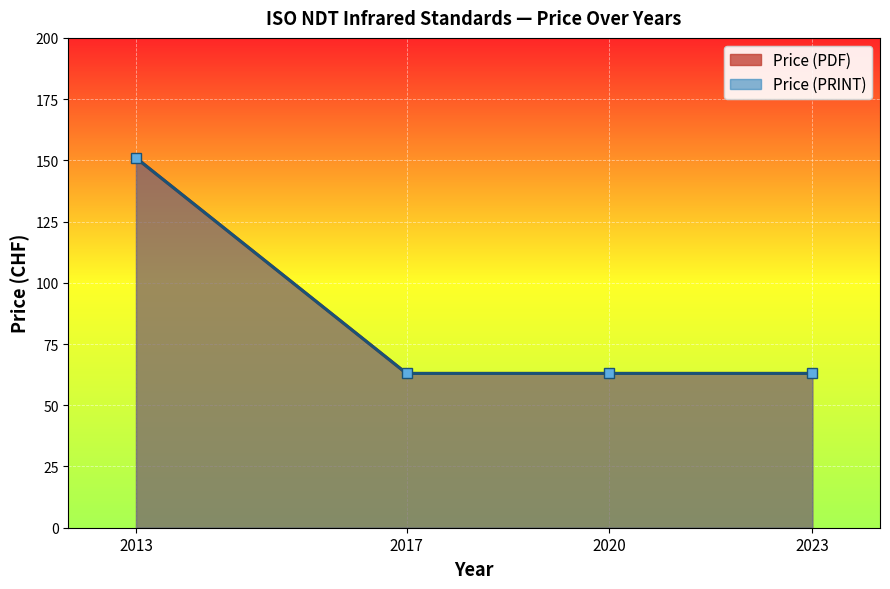

What is the total value across all series at 2023?

126